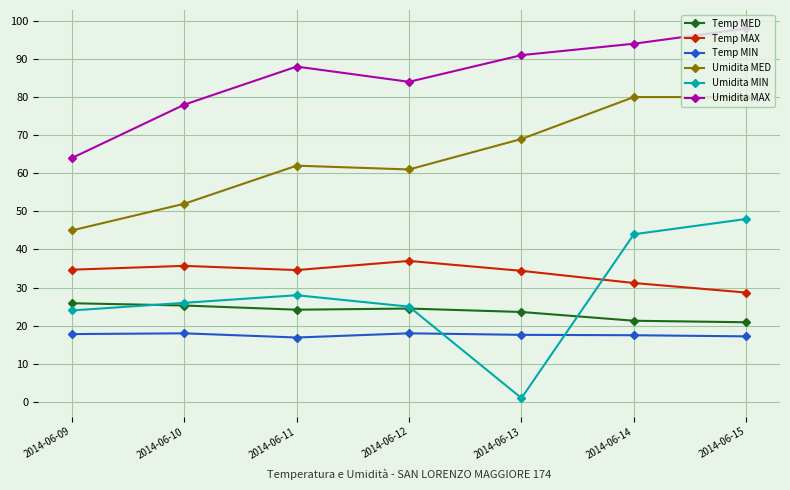

True or false: Temp MIN and Temp MAX intersect in this chart.

False